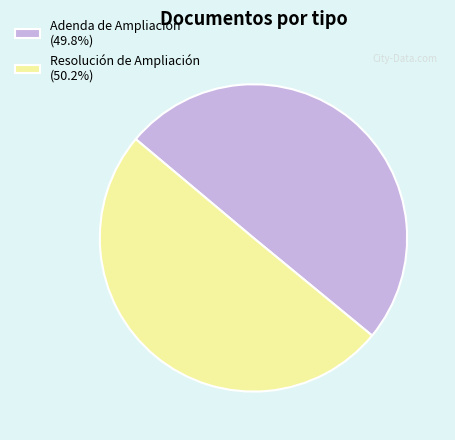

Is the sum of Adenda de Ampliación (49.8%) and Resolución de Ampliación (50.2%) greater than half?

Yes